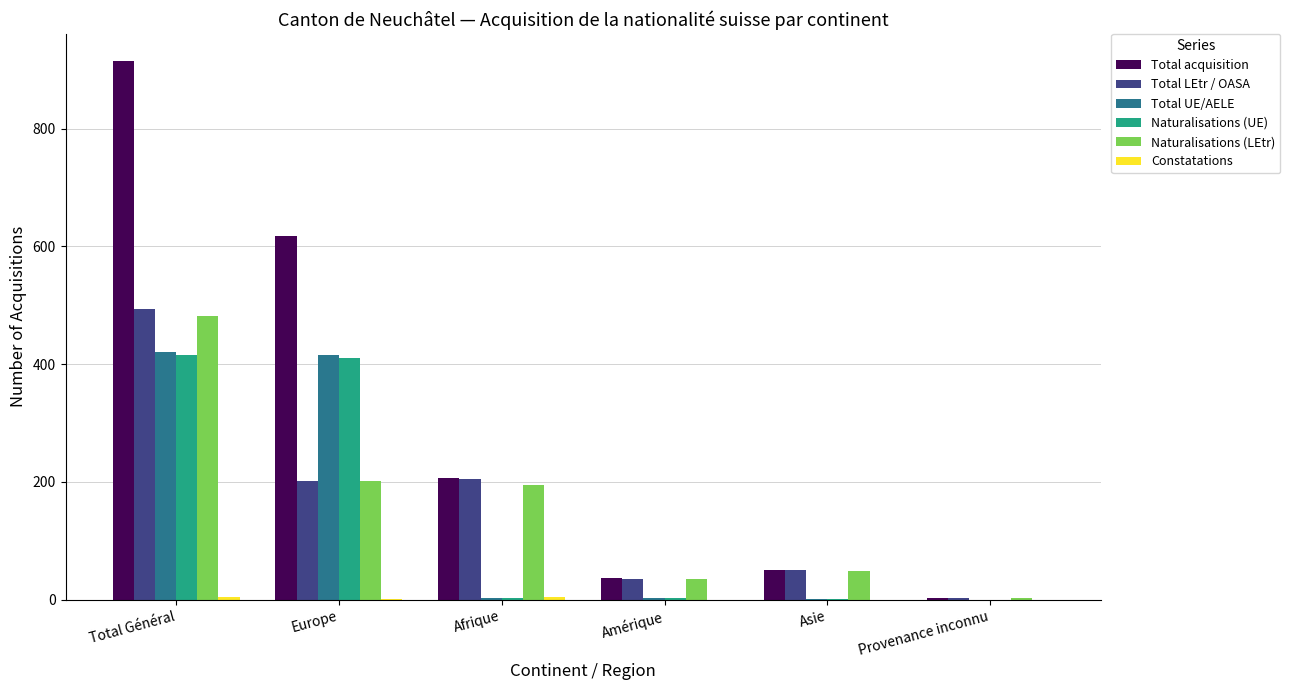

Count the number of data series in this chart.

6